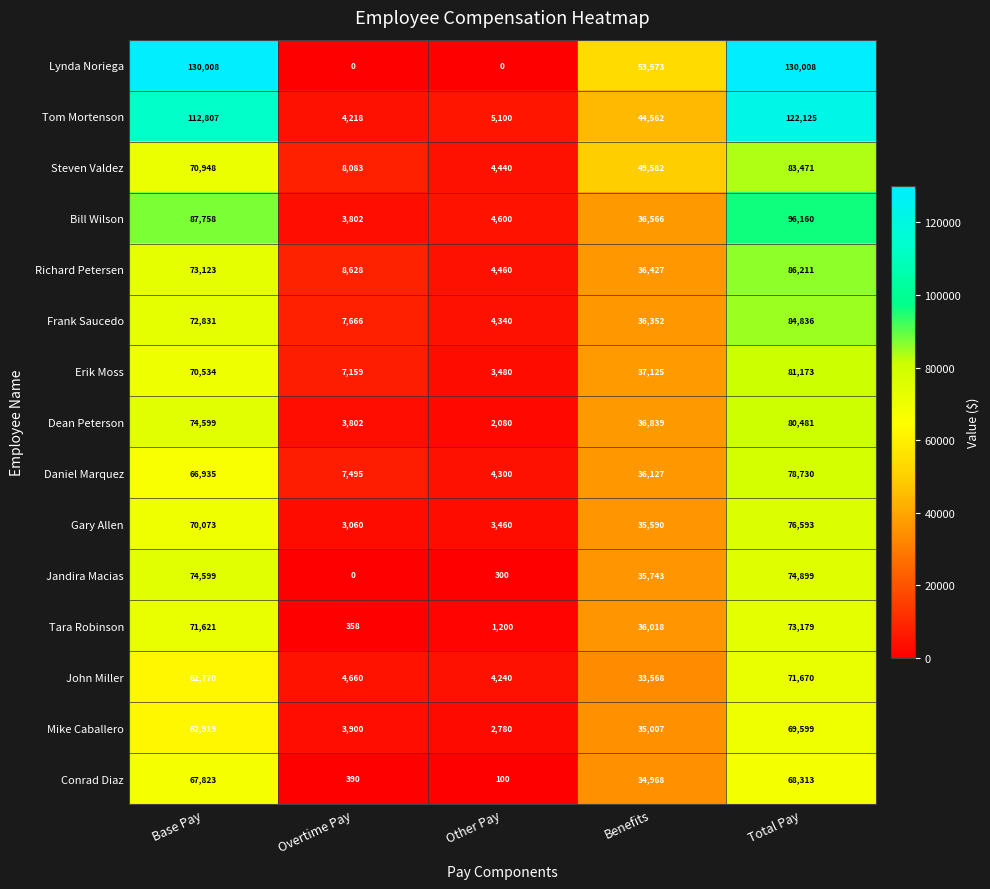

Rank the series by their maximum value, from lowest to highest.

Conrad Diaz, Mike Caballero, John Miller, Tara Robinson, Jandira Macias, Gary Allen, Daniel Marquez, Dean Peterson, Erik Moss, Steven Valdez, Frank Saucedo, Richard Petersen, Bill Wilson, Tom Mortenson, Lynda Noriega